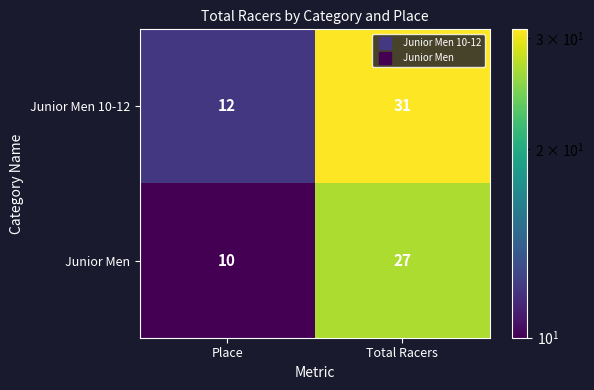

Rank the series by their average value, from highest to lowest.

Junior Men 10-12, Junior Men